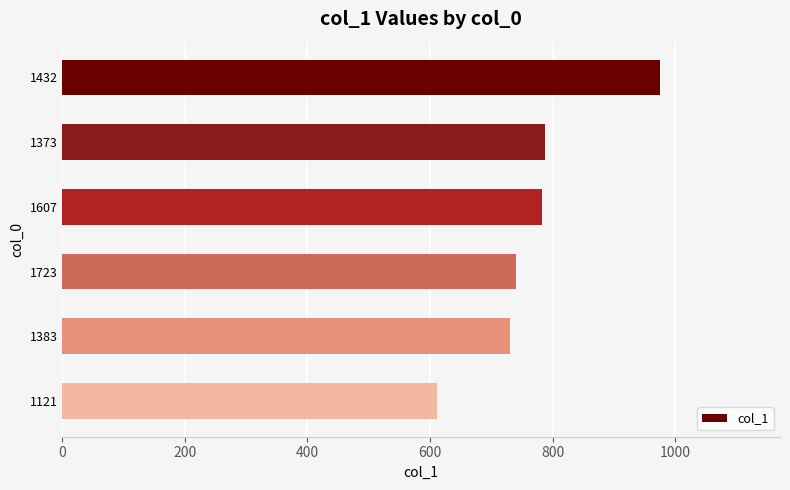

Which has a higher value, 1432 or 1383?

1432